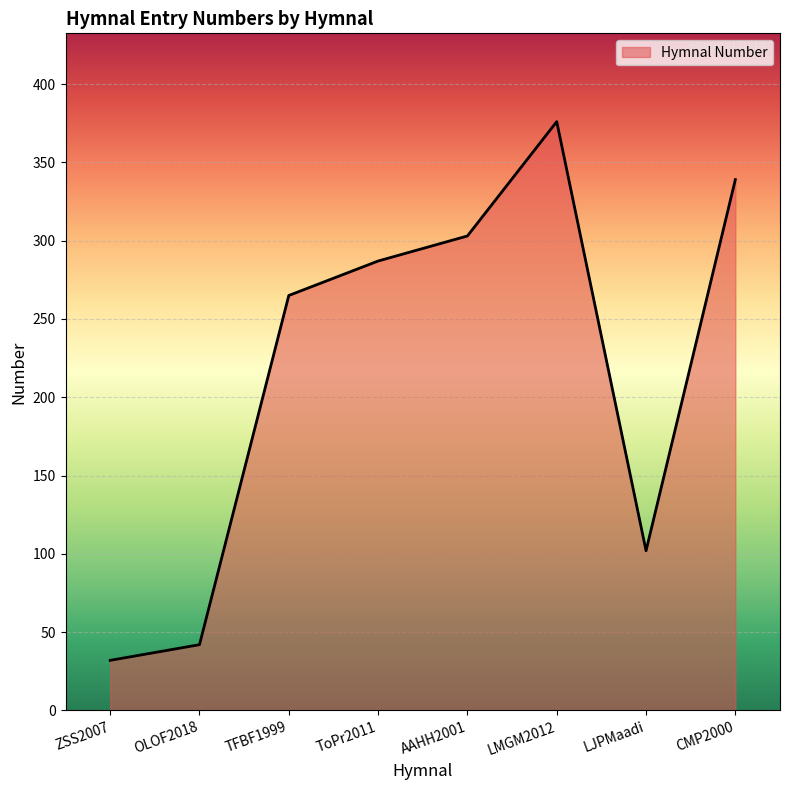

Which label corresponds to the largest value in the chart?

LMGM2012